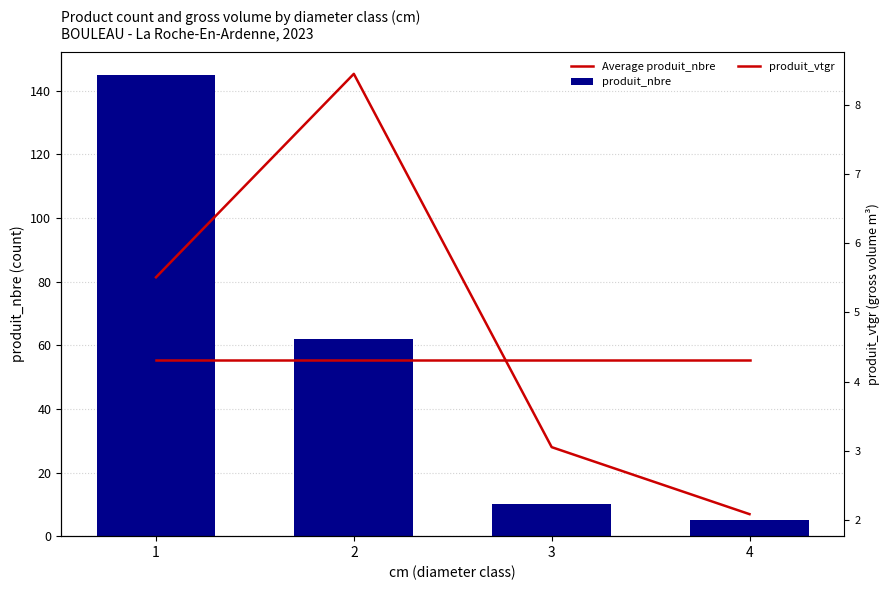

What is the sum of the produit_nbre values at 1 and 3?

155